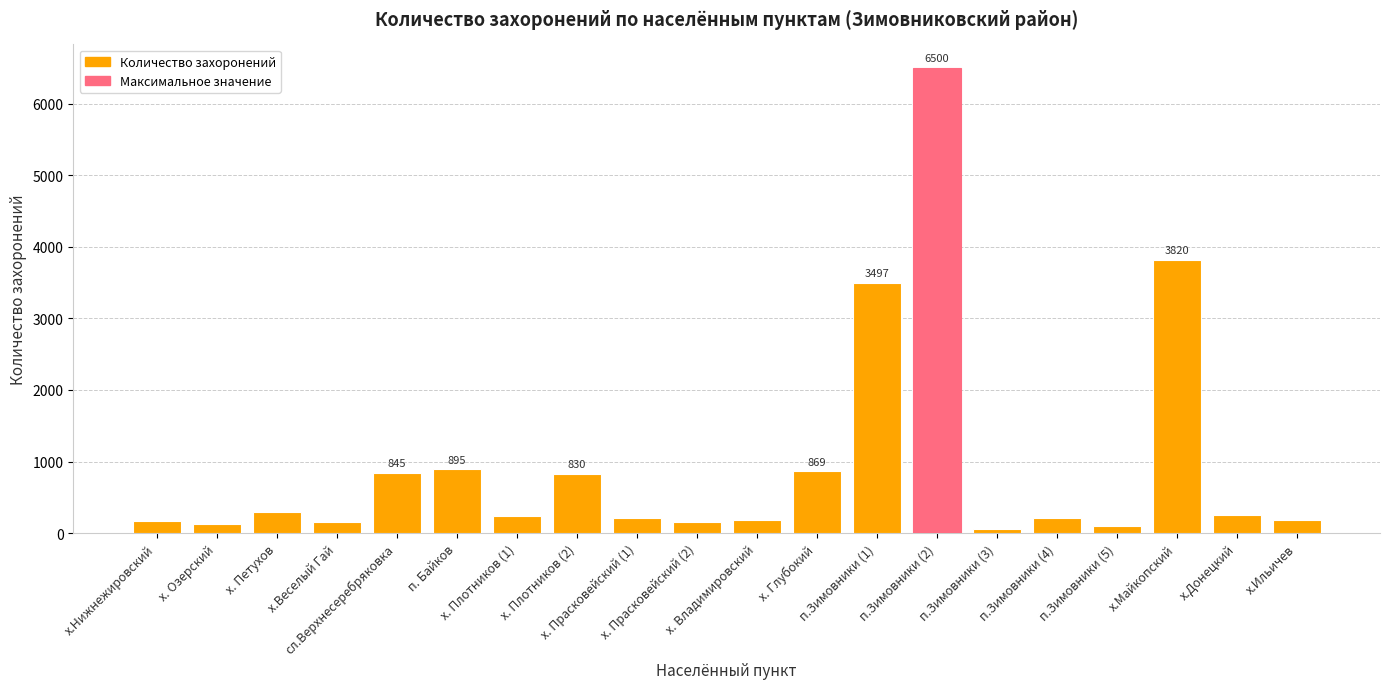

At which label does the data first exceed 240?

х. Петухов